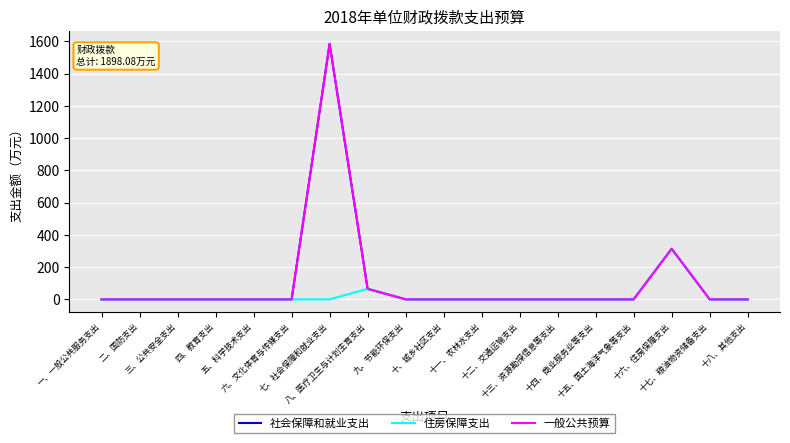

What is the difference between the second highest and second lowest values in the 住房保障支出 series?

65.0